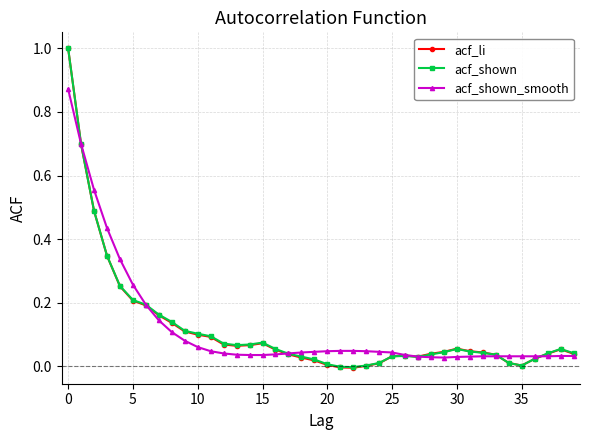

What is the difference between the maximum and minimum values in the acf_li series?

1.0